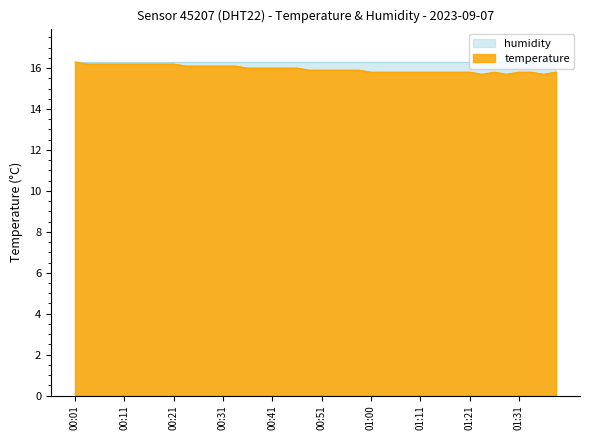

What is the value of the 4th point from the left?

16.2